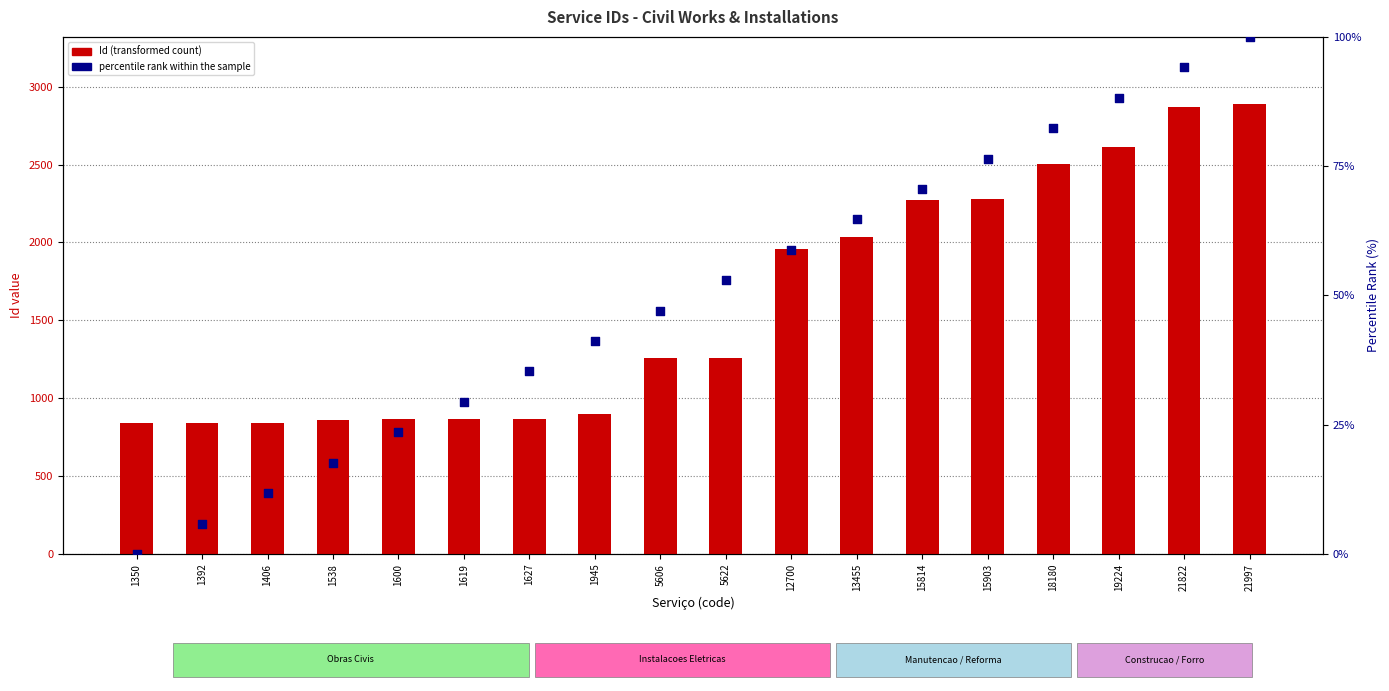

Which series reaches the minimum Y coordinate?

percentile rank within the sample